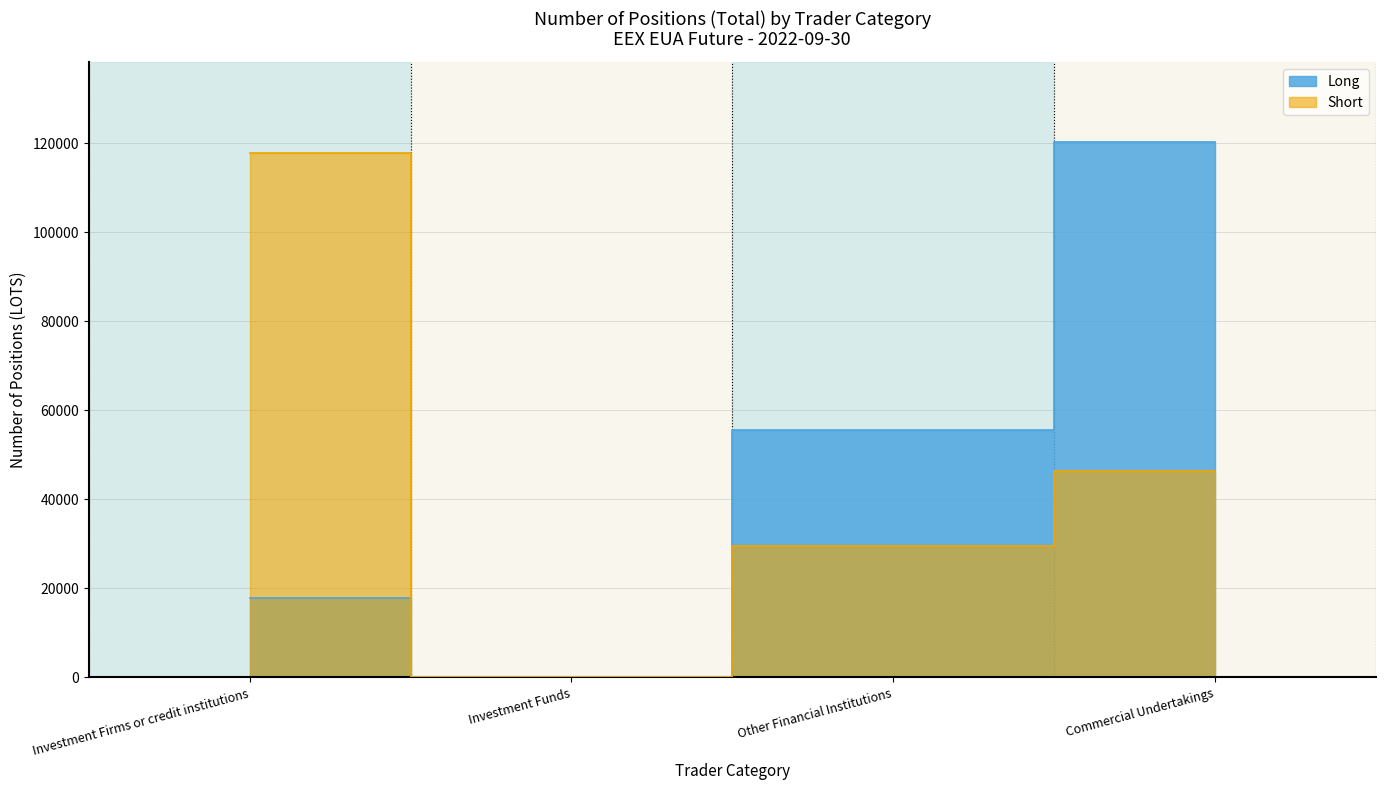

How many series are shown in this chart?

2